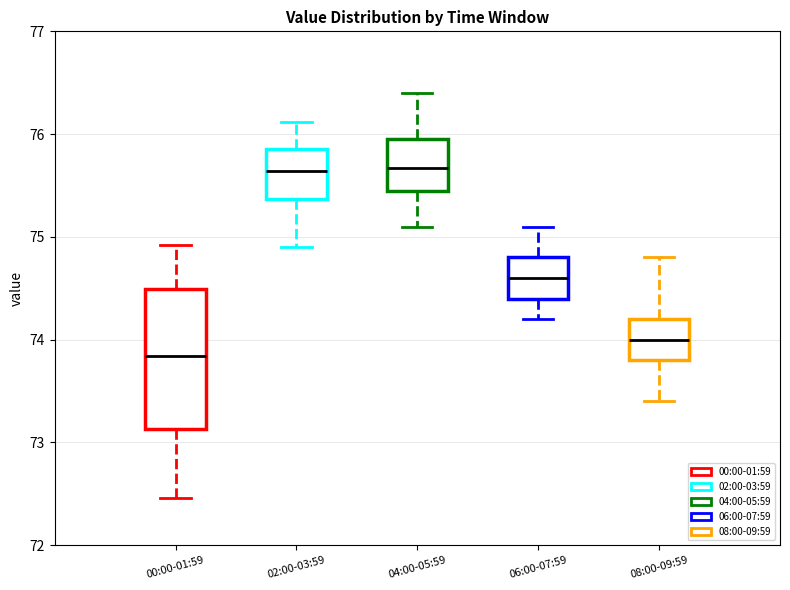

Comparing the boxes themselves (not the whiskers), which one is the tallest?

00:00-01:59